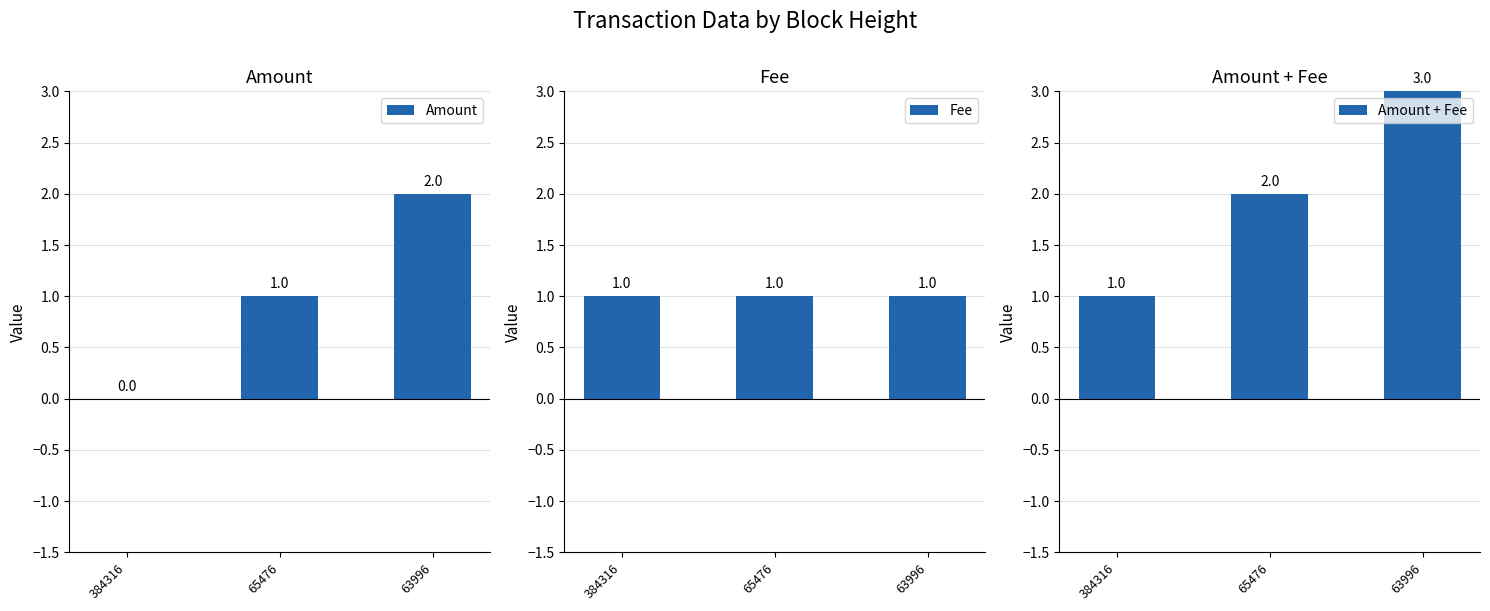

True or false: Amount has a value of -1 at 384316.

False